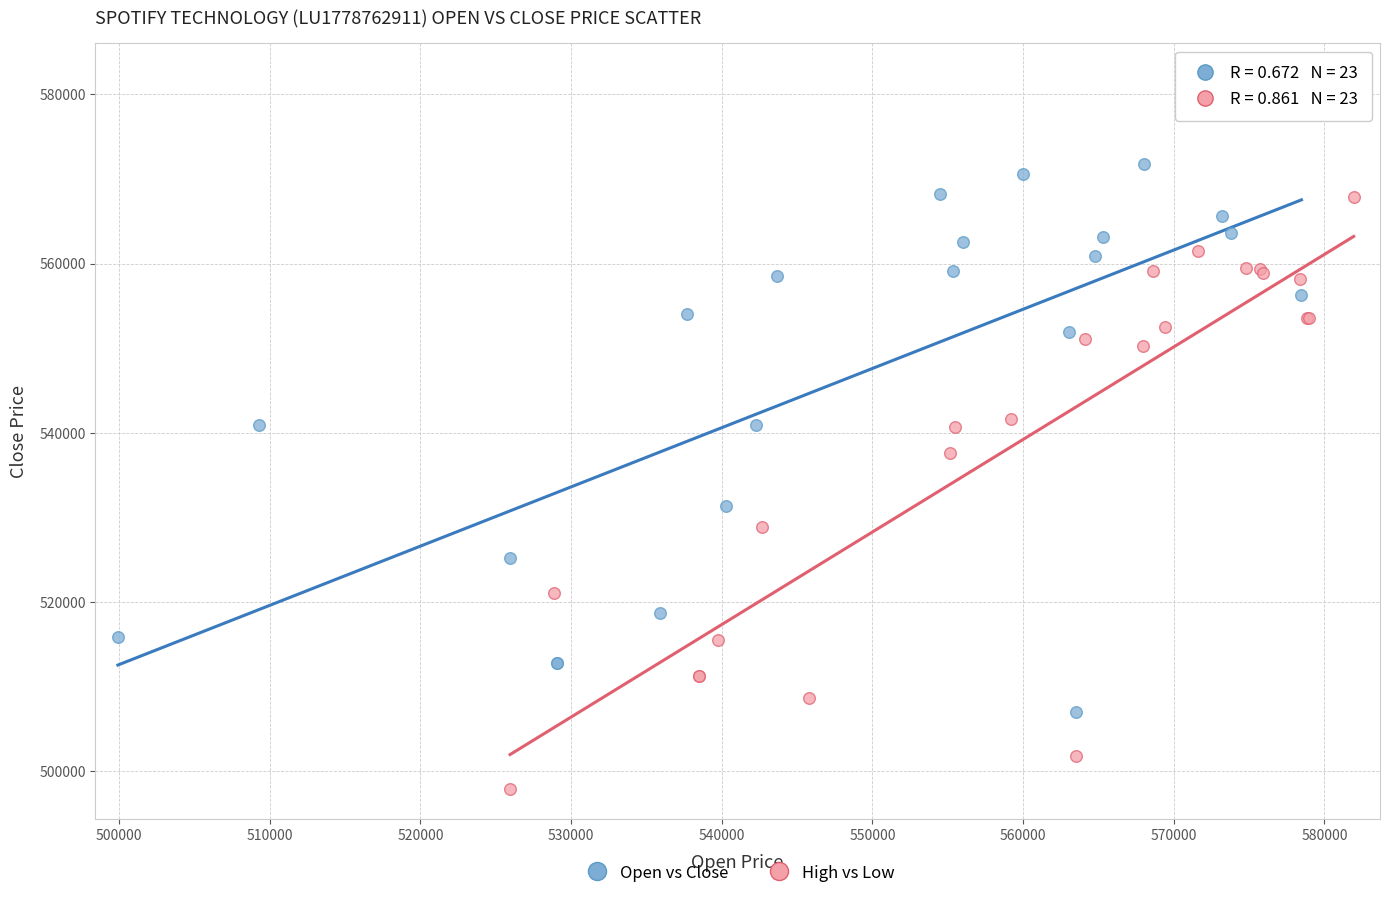

Which series has the widest spread of Y values?

Open vs Close